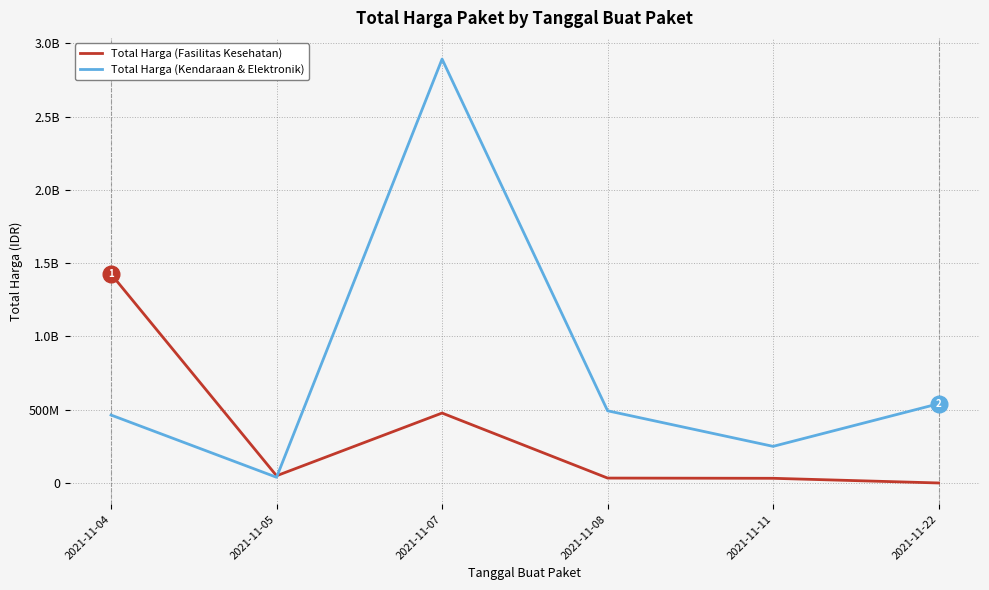

Which series ends up on top after the final intersection of Total Harga (Fasilitas Kesehatan) and Total Harga (Kendaraan & Elektronik)?

Total Harga (Kendaraan & Elektronik)